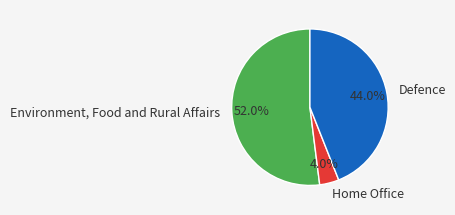

Which slice represents more than half of the pie?

Environment, Food and Rural Affairs